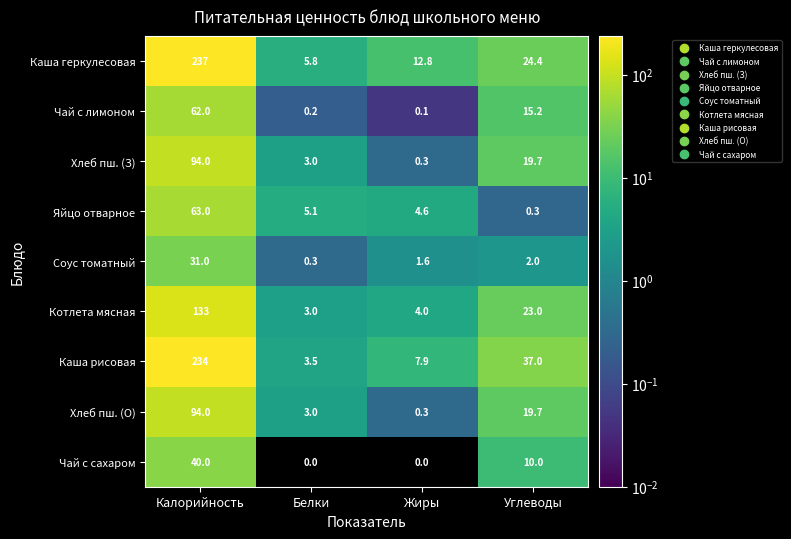

What is the spread (max minus min) of values at Белки?

5.8